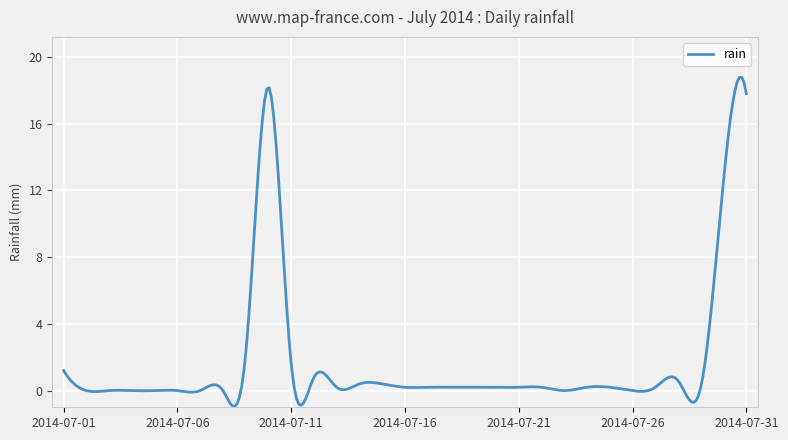

Does the chart have visible grid lines?

Yes